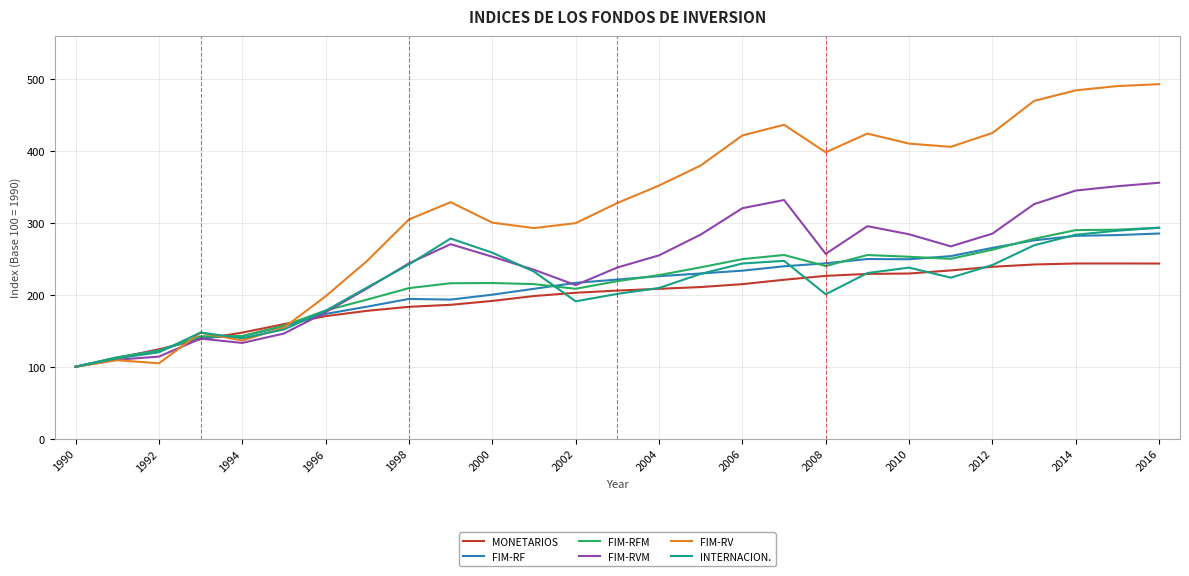

What is the highest value of the FIM-RFM series?

293.2